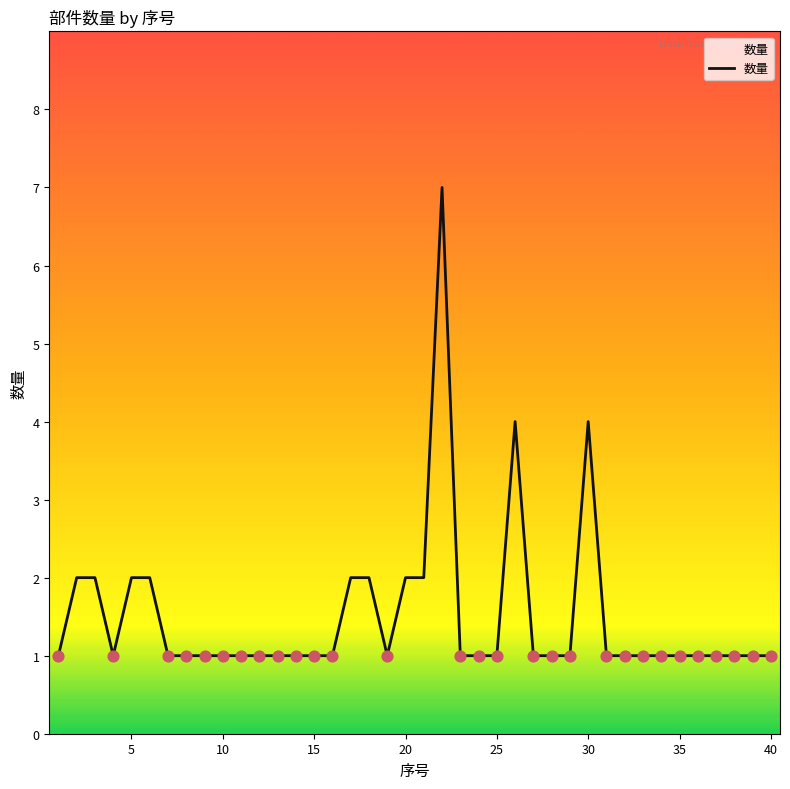

What is the difference between the maximum and minimum values?

6